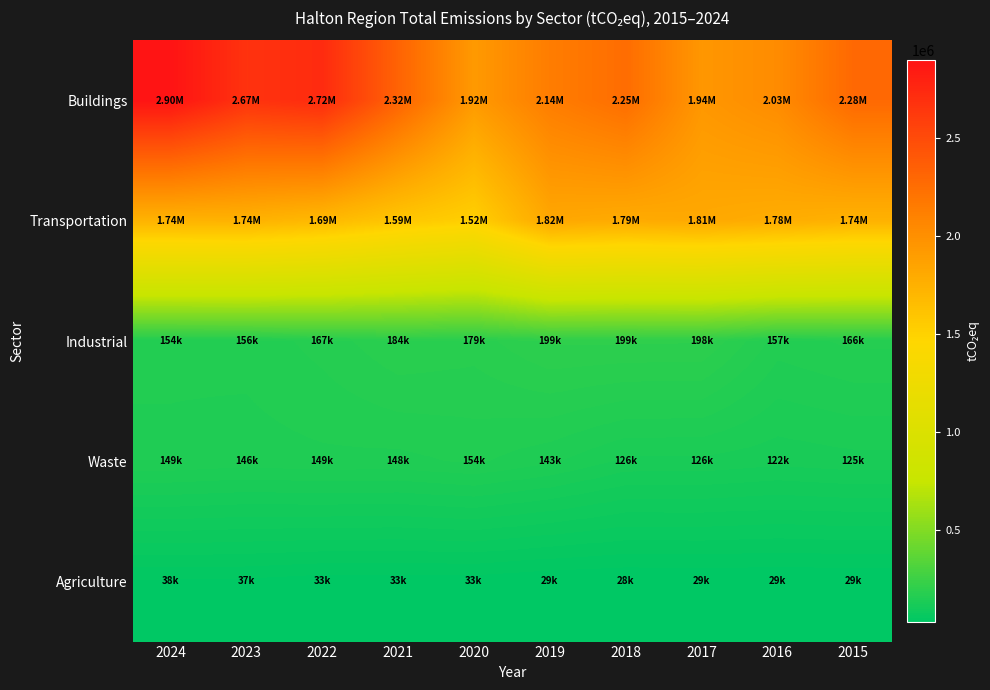

What is the total value across all series at 2019?

4328929